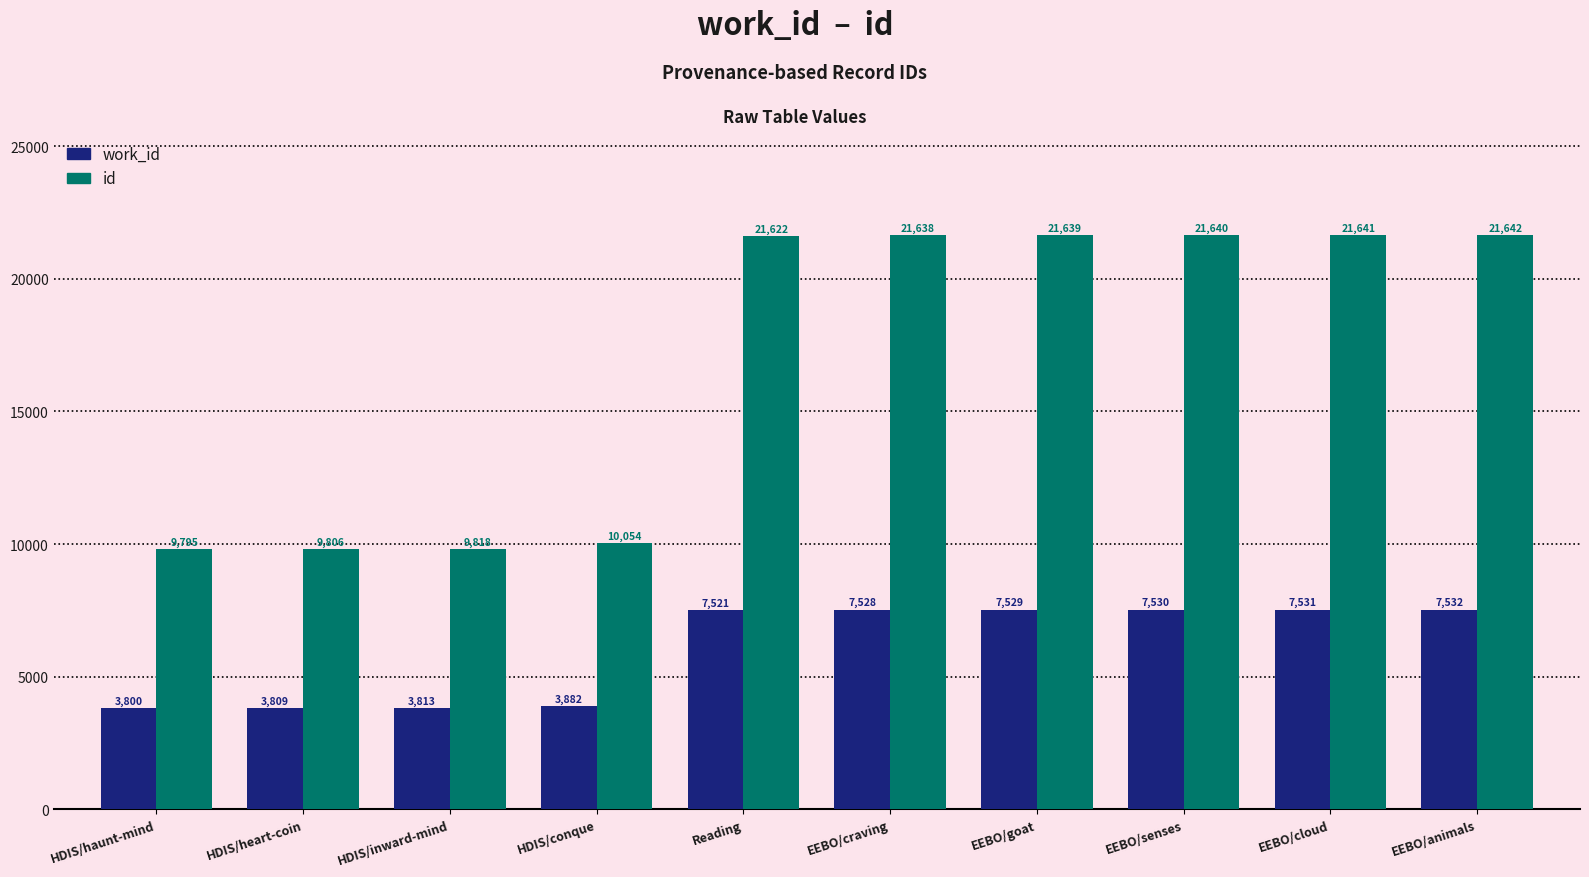

What is the minimum value shown in the chart?

3800